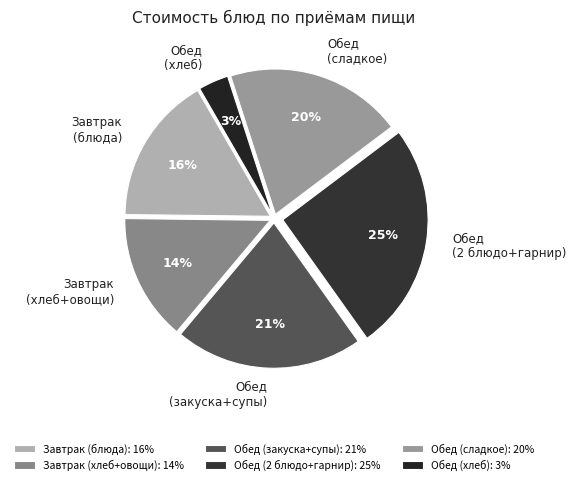

What percentage is the Обед (закуска+супы) slice, to the nearest percent?

21%